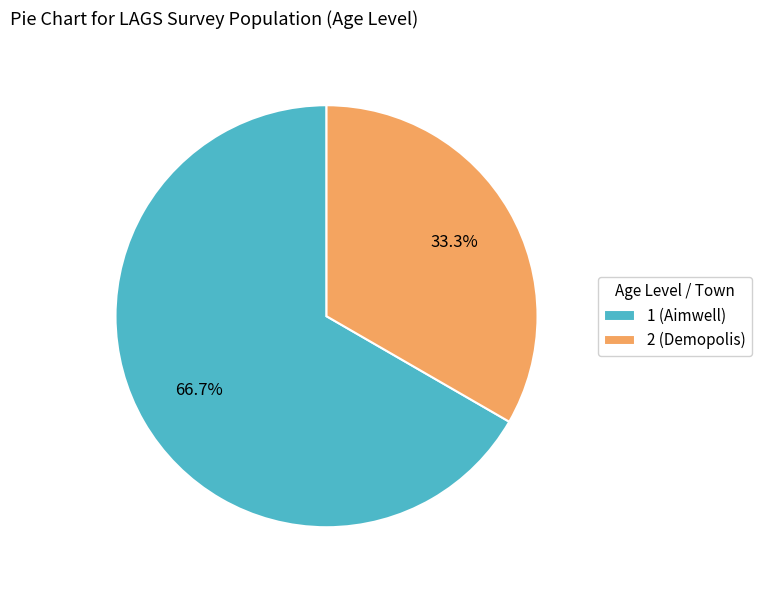

What percentage is the 1 (Aimwell) slice, to the nearest percent?

67%